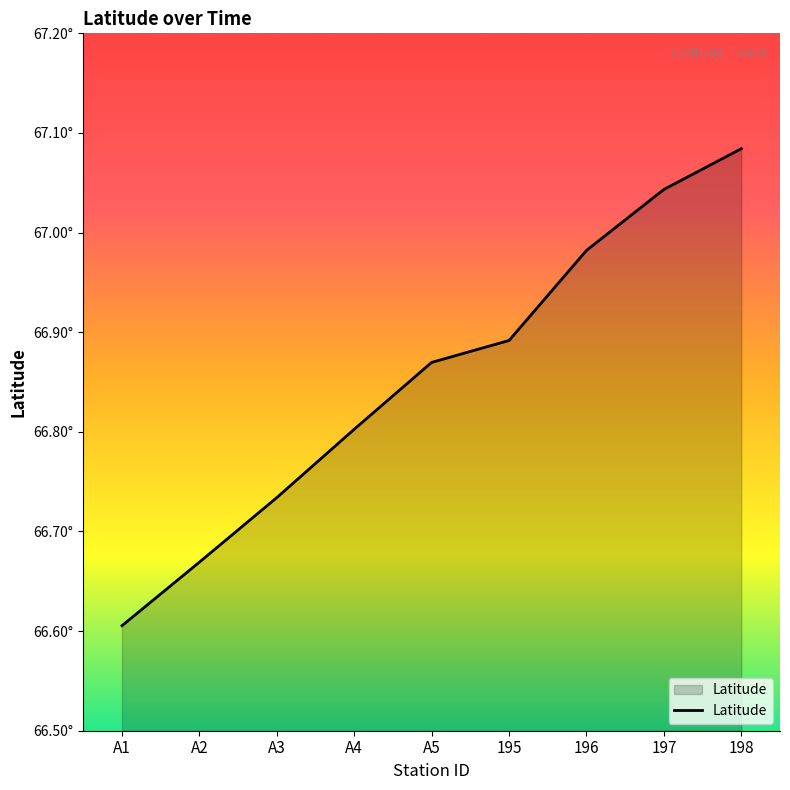

Read the value at 197.

67.0